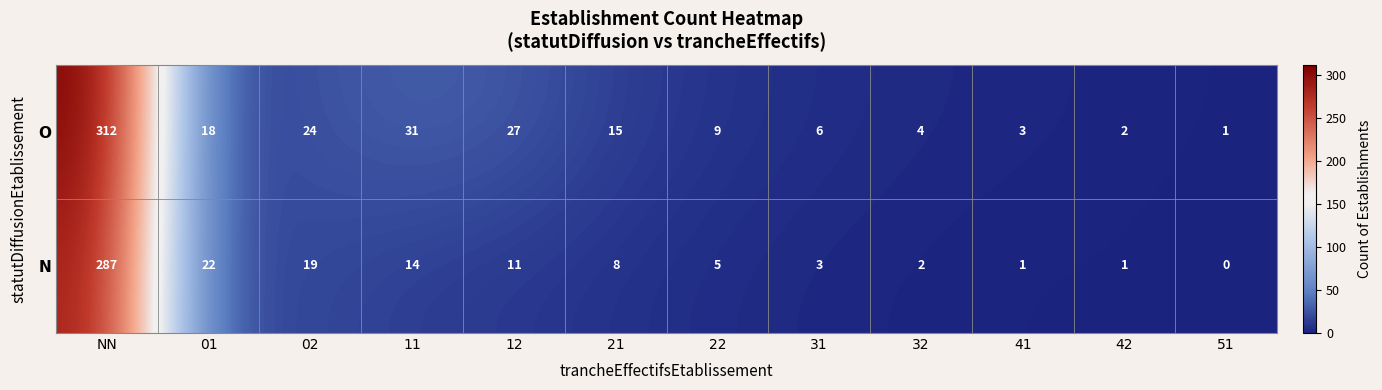

Reading left to right, list all the values displayed in this chart.

O: 312	18	24	31	27	15	9	6	4	3	2	1
N: 287	22	19	14	11	8	5	3	2	1	1	0